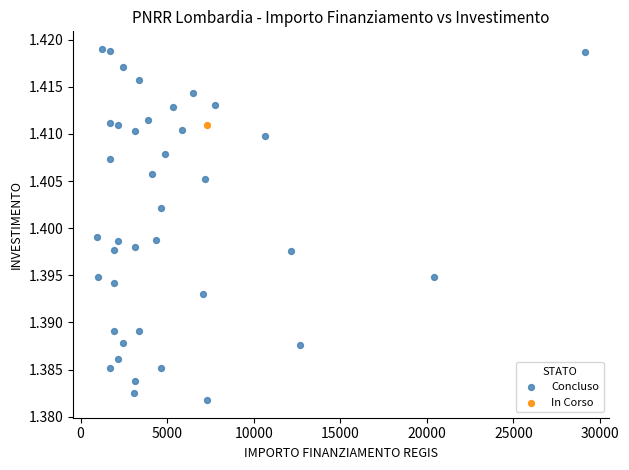

What are all the series names shown in the legend?

Concluso, In Corso